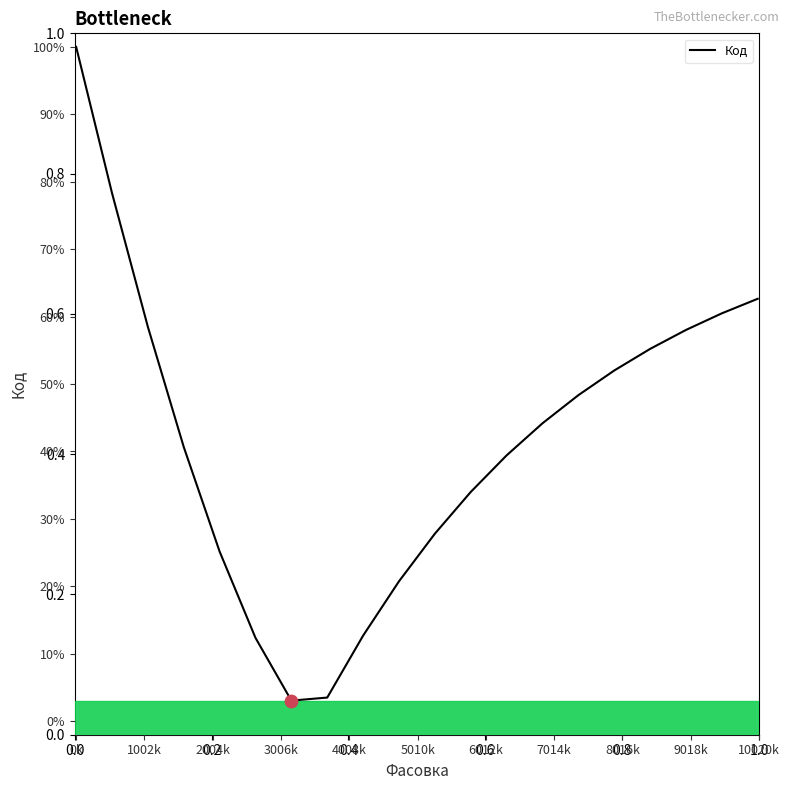

Between 9018k and 5010k, which is larger?

9018k